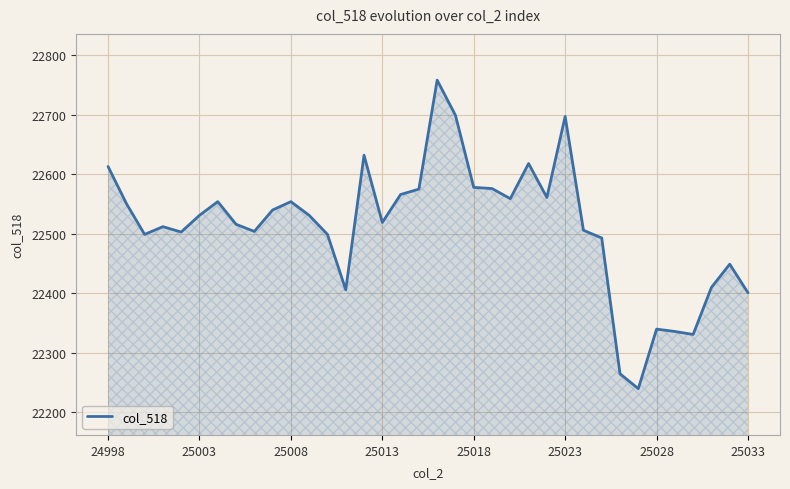

What is the difference between the maximum and minimum values?

518